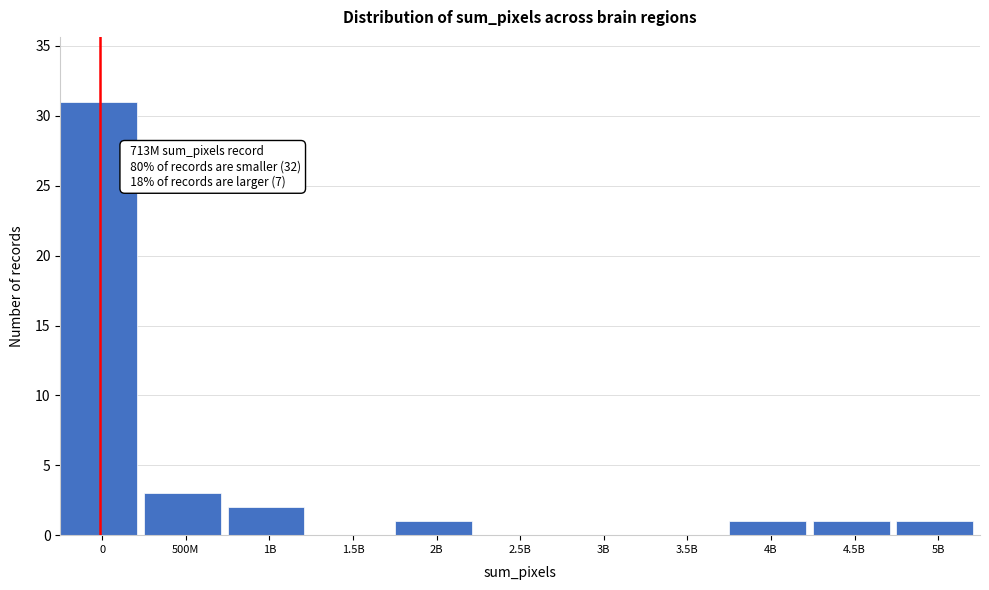

Reading left to right, what are all the values shown in this chart?

0=31	500M=3	1B=2	1.5B=0	2B=1	2.5B=0	3B=0	3.5B=0	4B=1	4.5B=1	5B=1